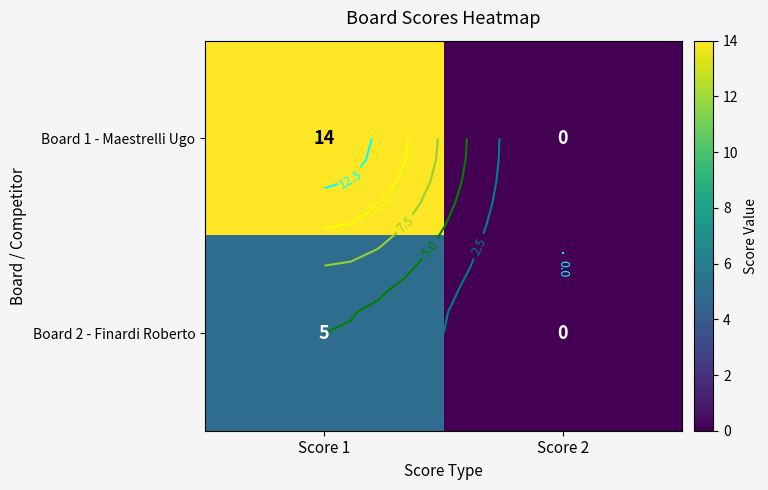

The Board 2 - Finardi Roberto series shows -3 at Score 2. True or false?

False